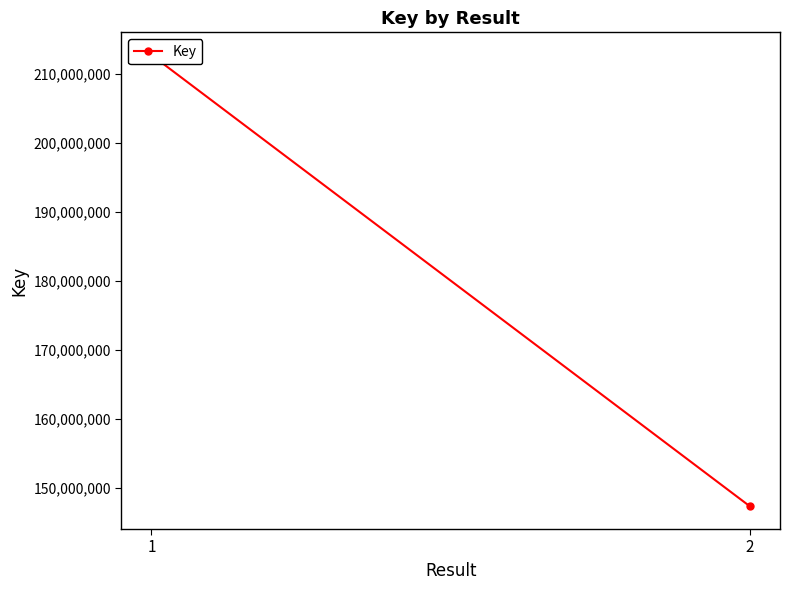

Does the chart have visible grid lines?

No